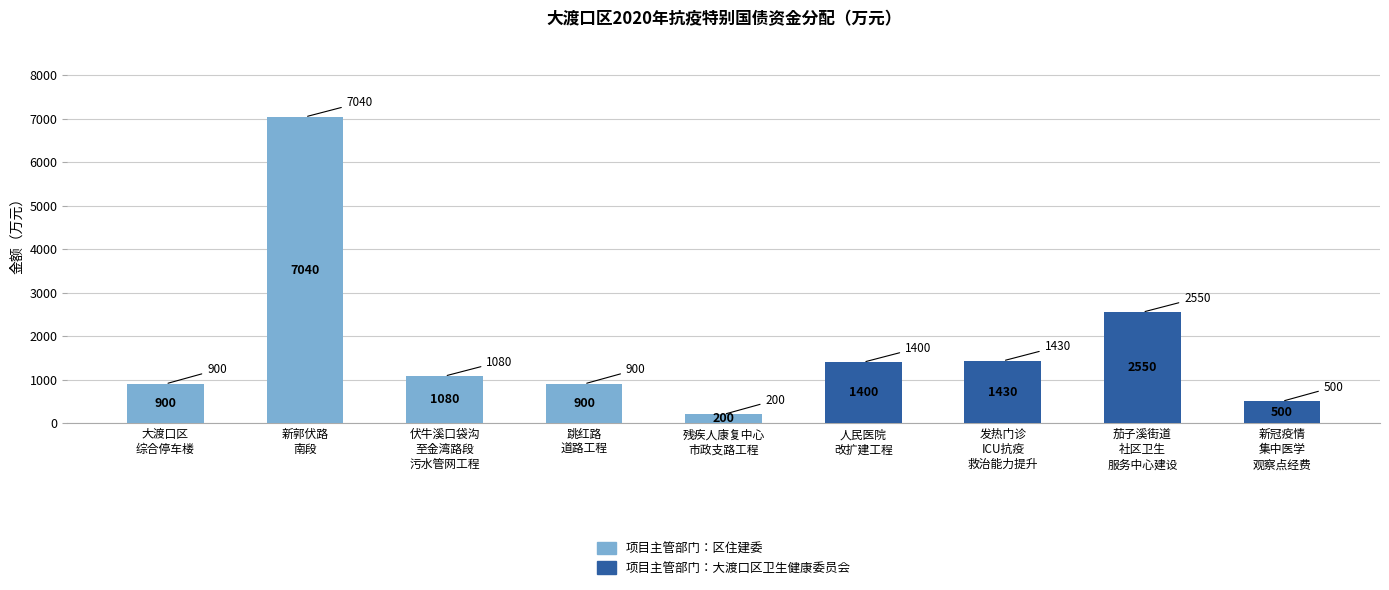

What are all the series names shown in the legend?

项目主管部门：区住建委, 项目主管部门：大渡口区卫生健康委员会